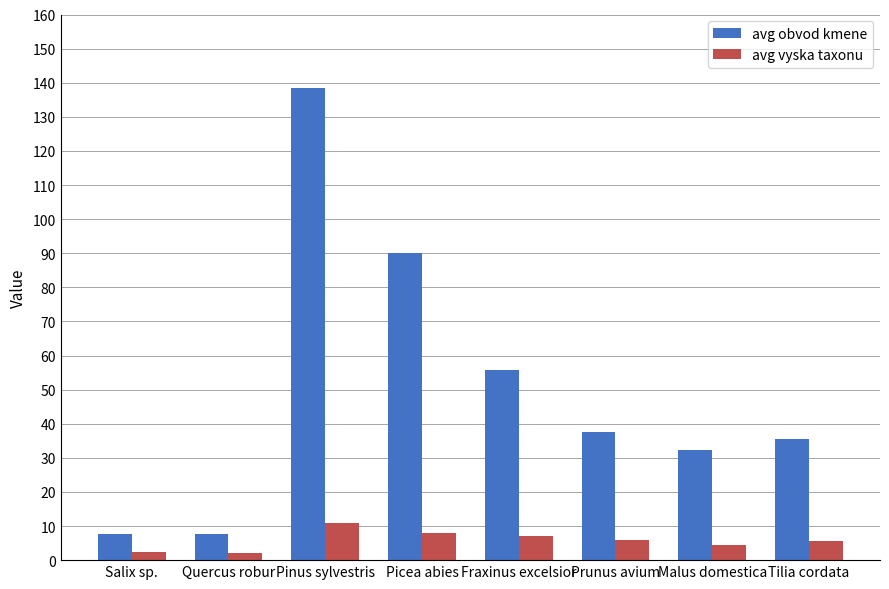

What is the average value of the avg obvod kmene series?

50.6